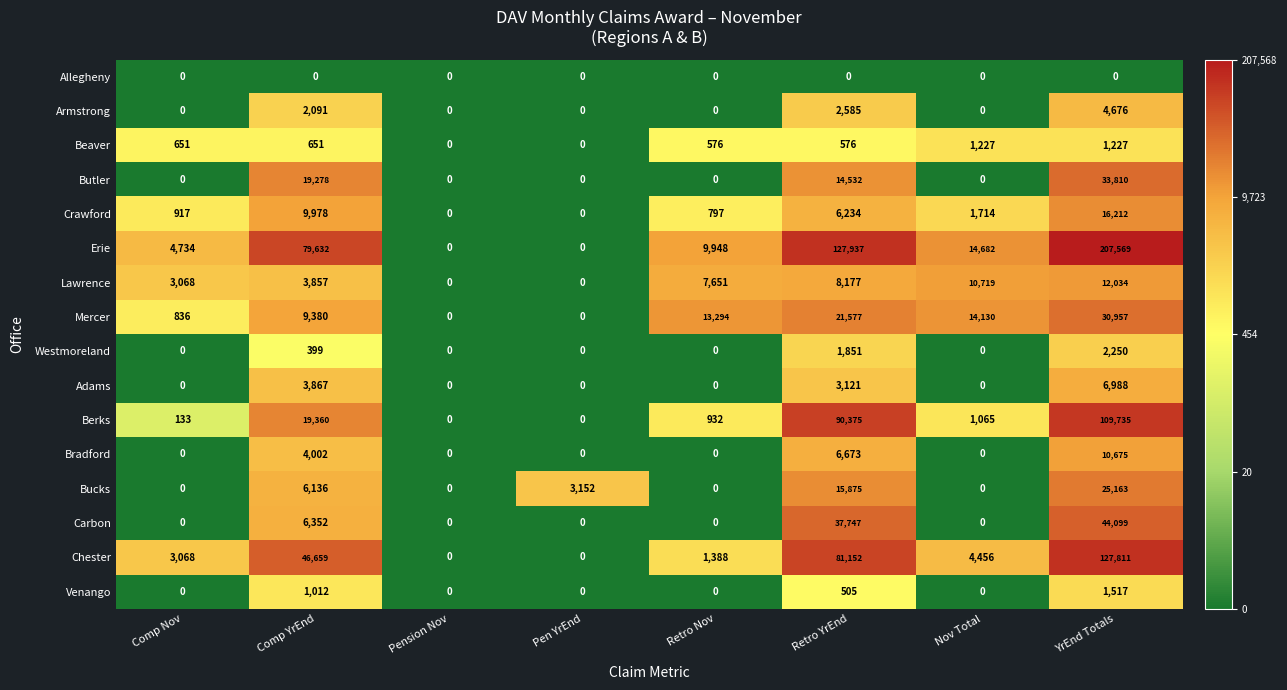

What is the sum of all Lawrence values?

45506